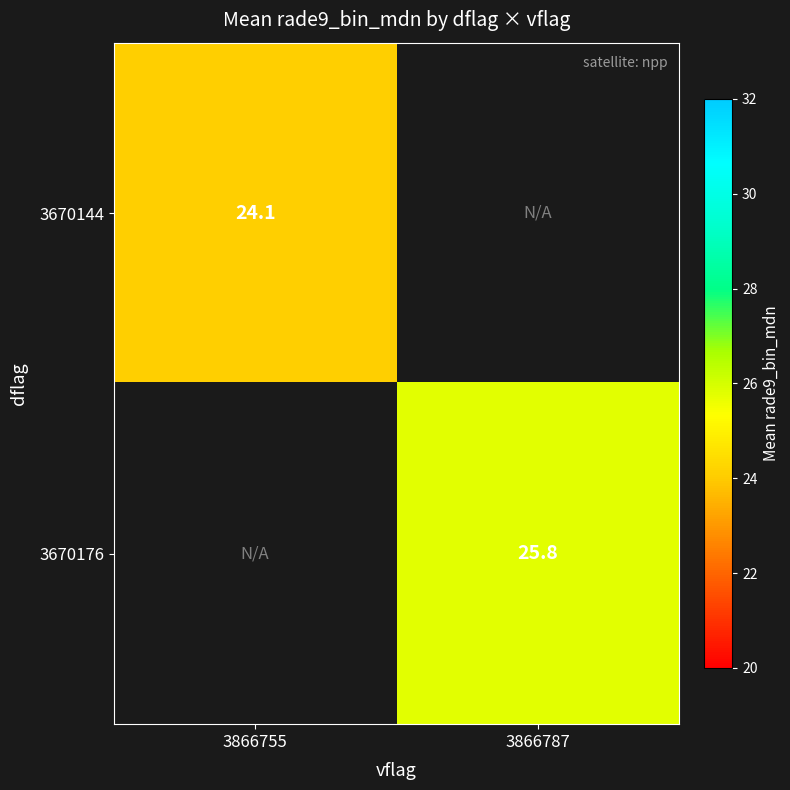

Is it true that 3670144 equals 24.1 at 3866755?

True